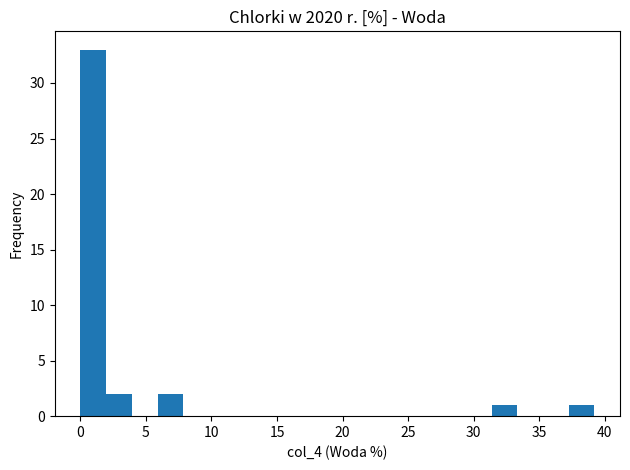

Read against the x-axis, roughly where is the centre of the tallest bar?

1.0